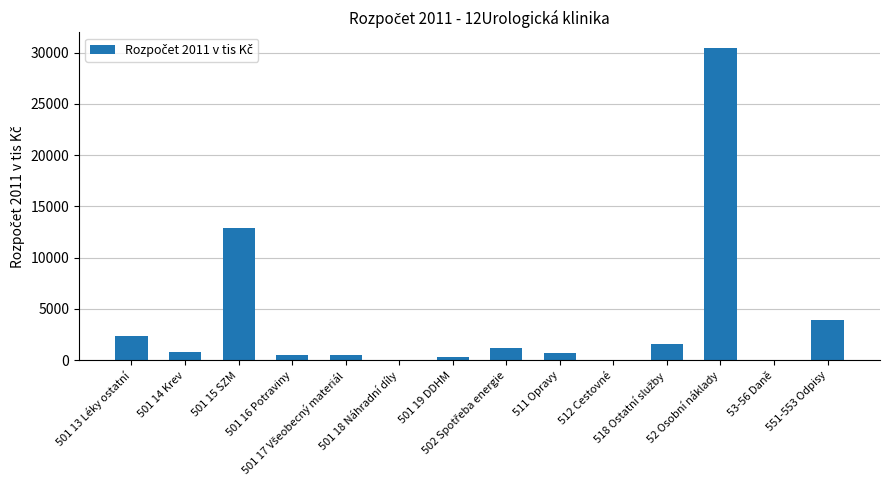

Does the chart contain stacked bars?

No